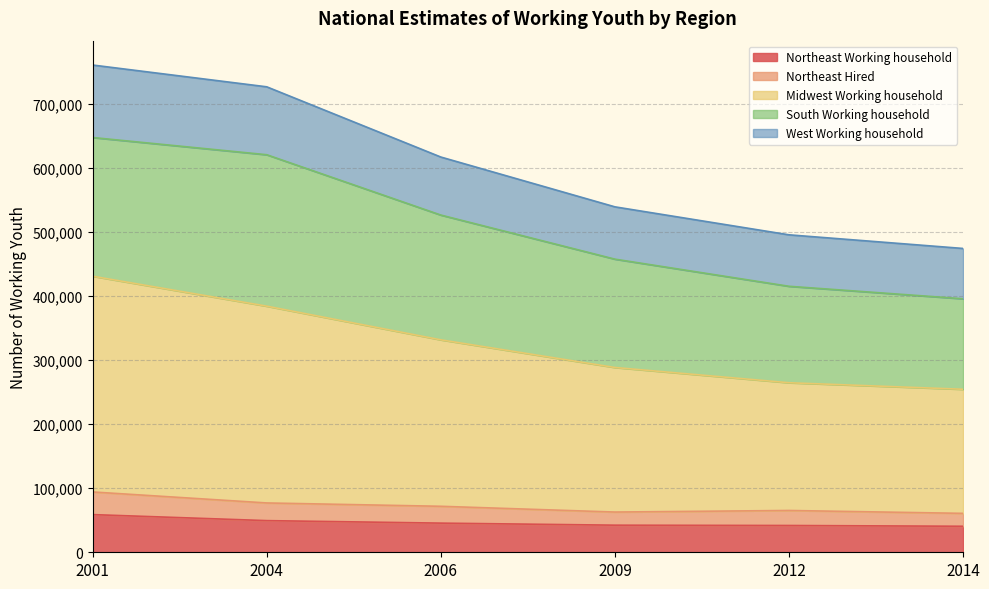

What is the highest value of the Northeast Working household series?

58786.0